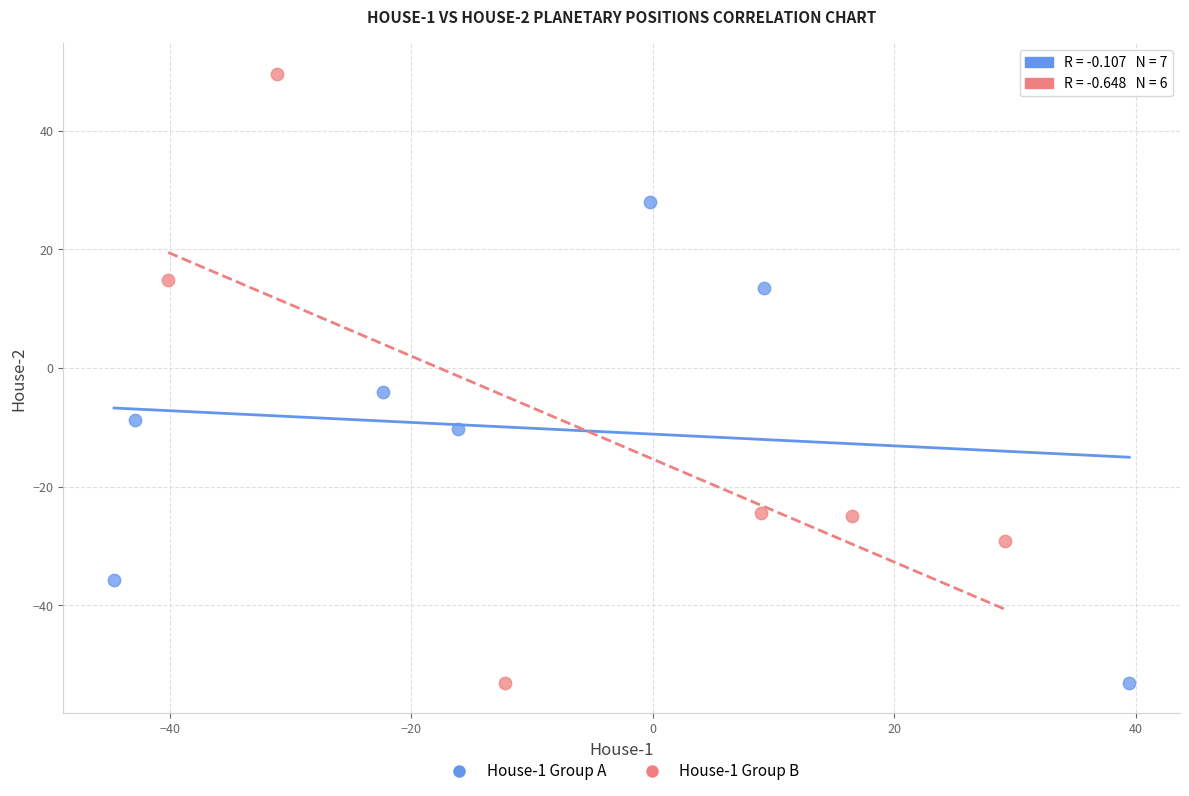

Which series contains the highest Y value?

House-1 Group B